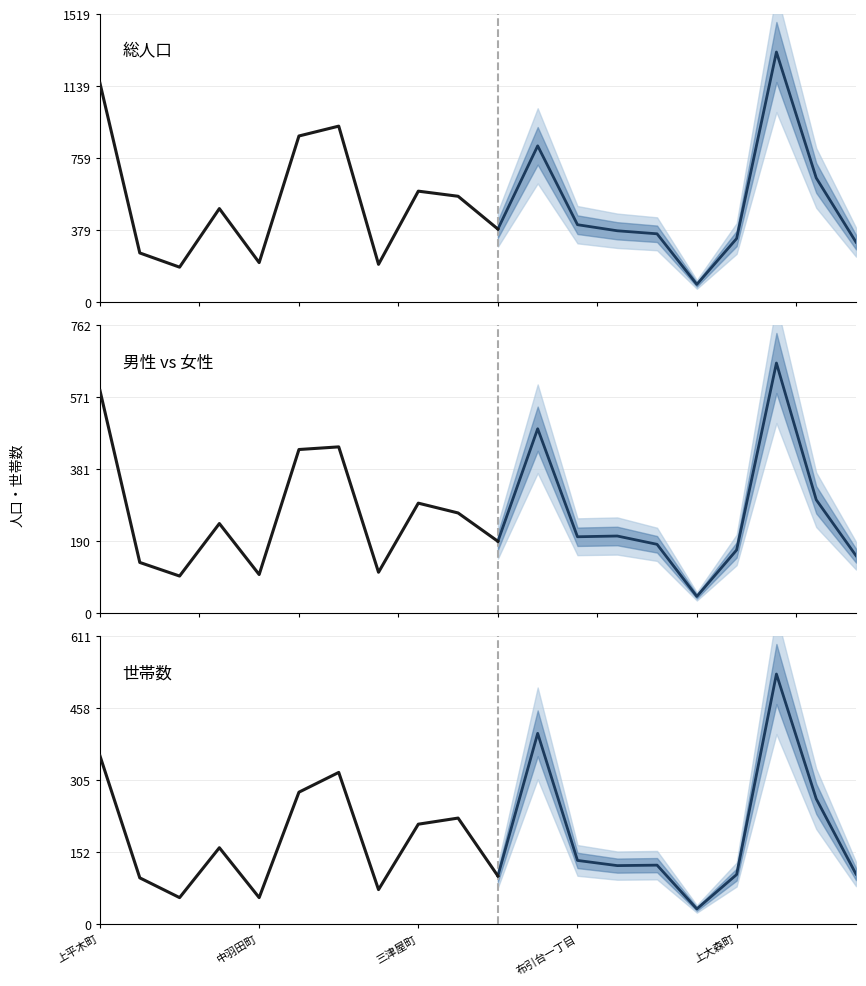

The 世帯数 series shows 242 at 布引台一丁目. True or false?

False